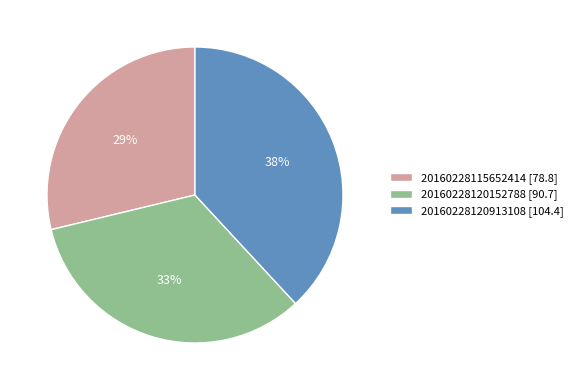

Is the sum of 20160228115652414 [78.8] and 20160228120913108 [104.4] greater than half?

Yes